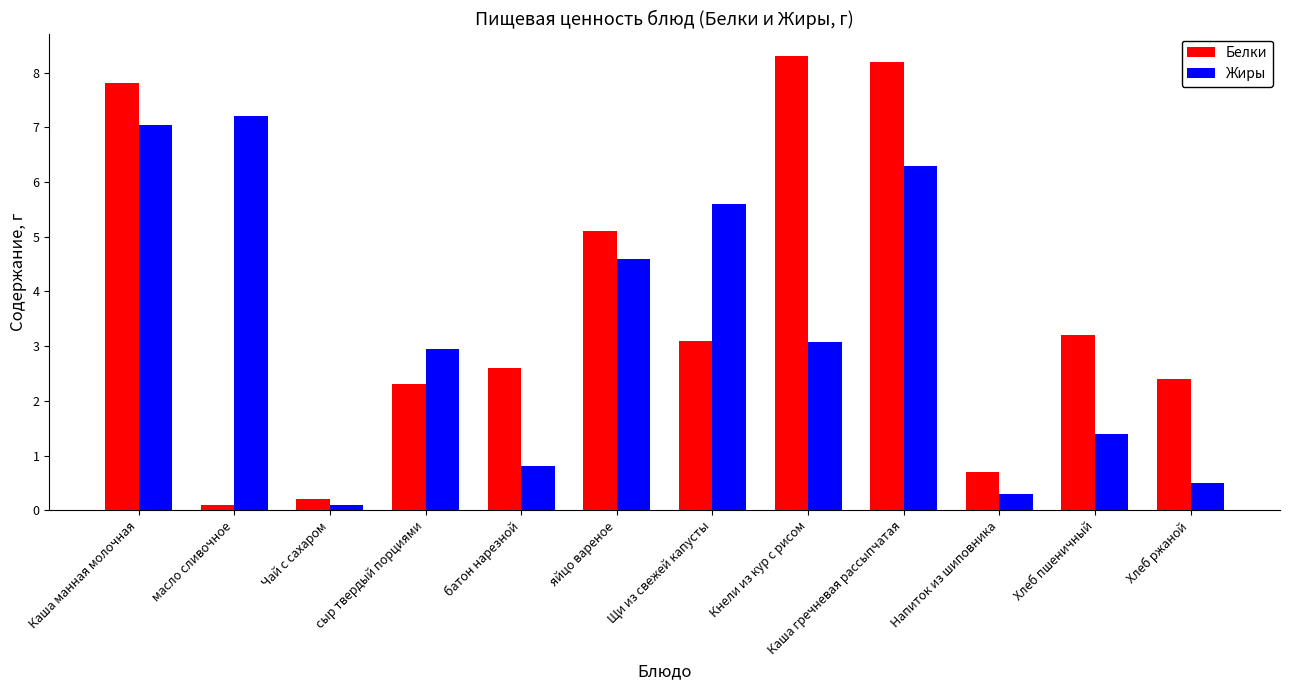

Is it true that Жиры equals 2.4 at Каша гречневая рассыпчатая?

False